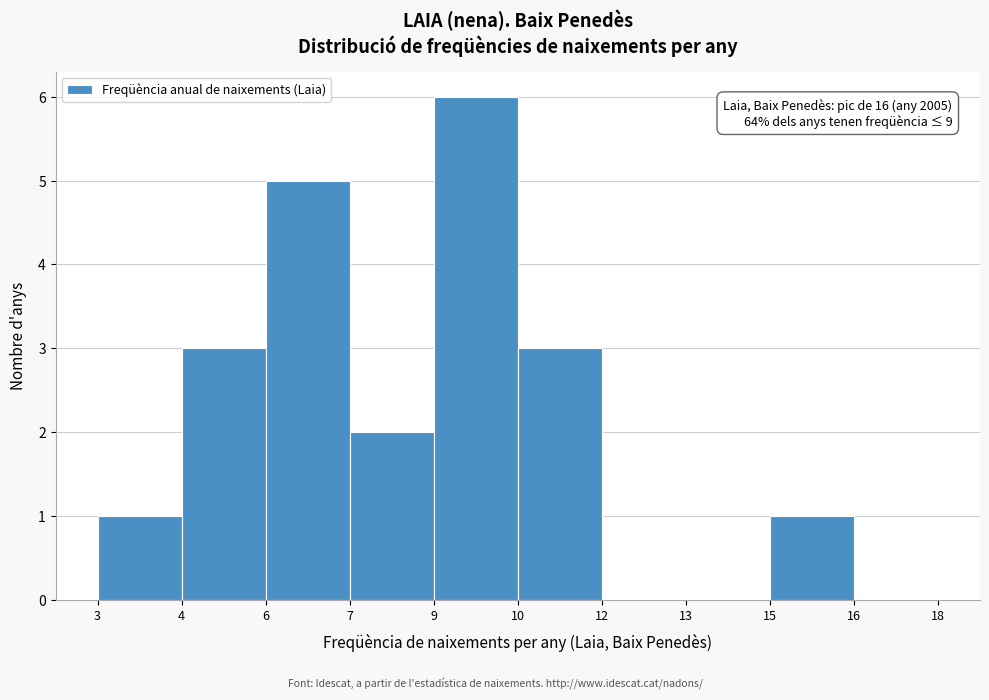

Reading left to right, what are all the values shown in this chart?

3=1	4=3	6=5	7=2	9=6	10=3	12=0	13=0	15=1	16=0